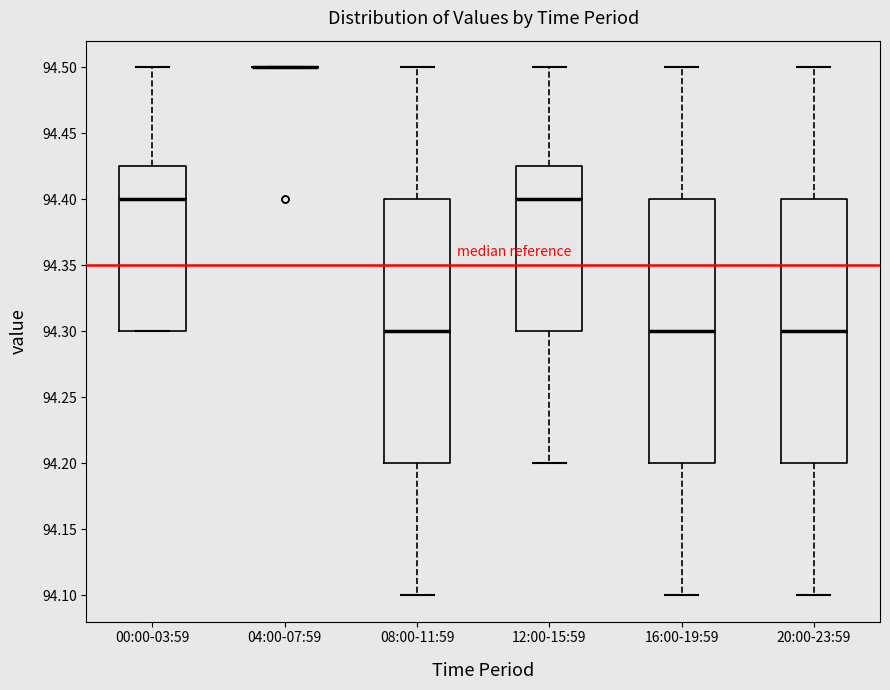

Where does the lower whisker of the box for 16:00-19:59 end on the y-axis? The values are not printed on the chart, so give them approximately, as read against the axis.

94.100